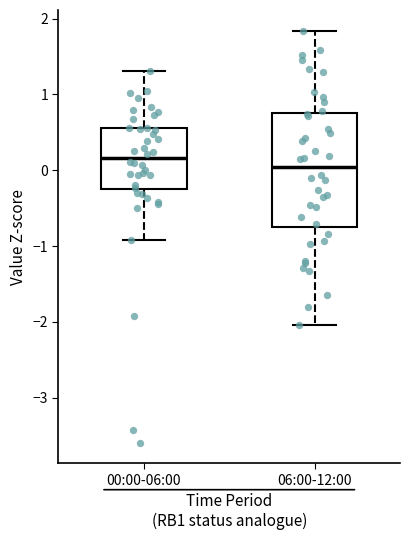

Reading left to right, read every box against the y-axis: the position of its median line, the range the box covers, and the ends of its whiskers. The values are not printed on the chart, so give them approximately, as read against the axis.

00:00-06:00: median 0.2, box -0.2 to 0.6, whiskers -0.9 to 1.3
06:00-12:00: median 0.0, box -0.7 to 0.8, whiskers -2.0 to 1.8